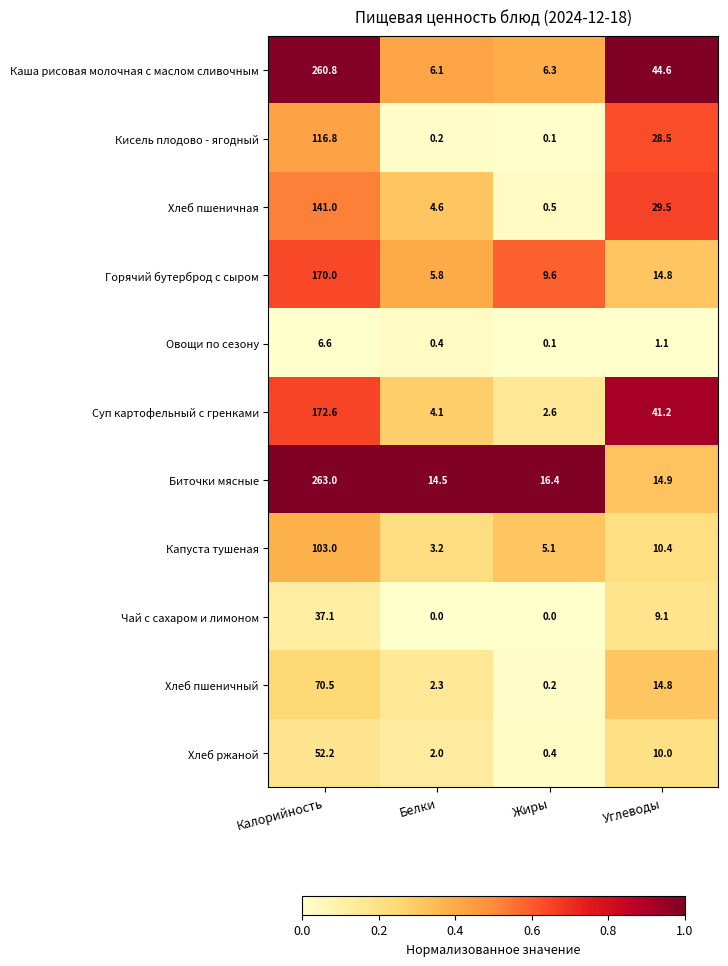

What is the greatest value displayed?

263.0